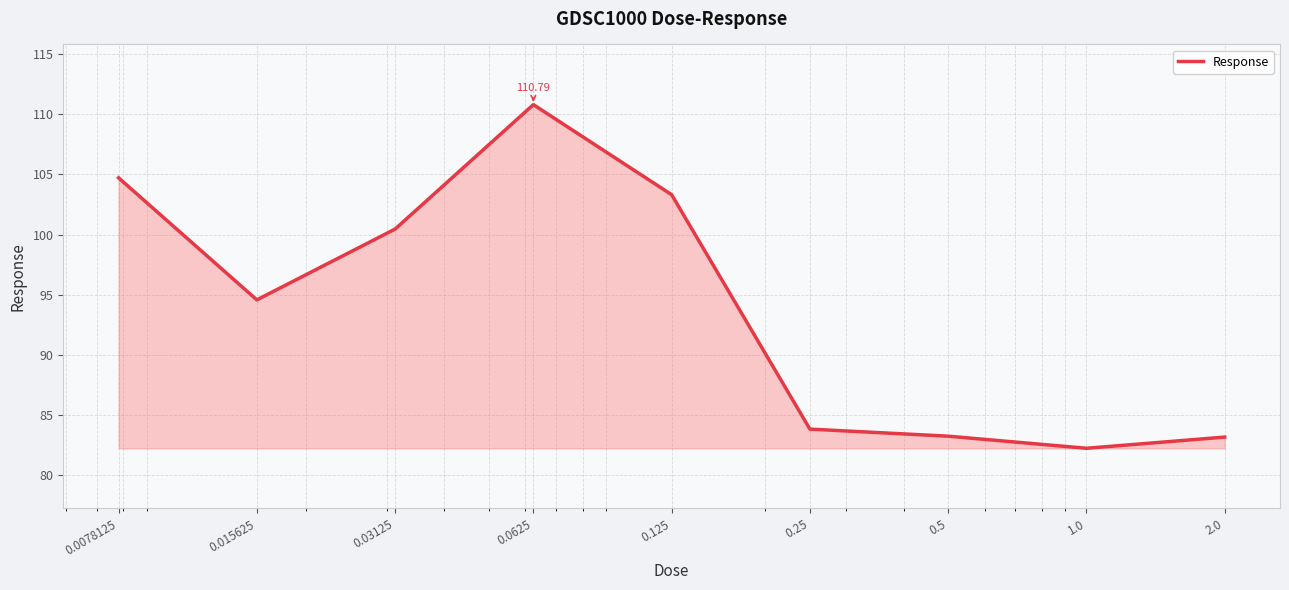

What is the difference between the maximum and minimum values?

28.5